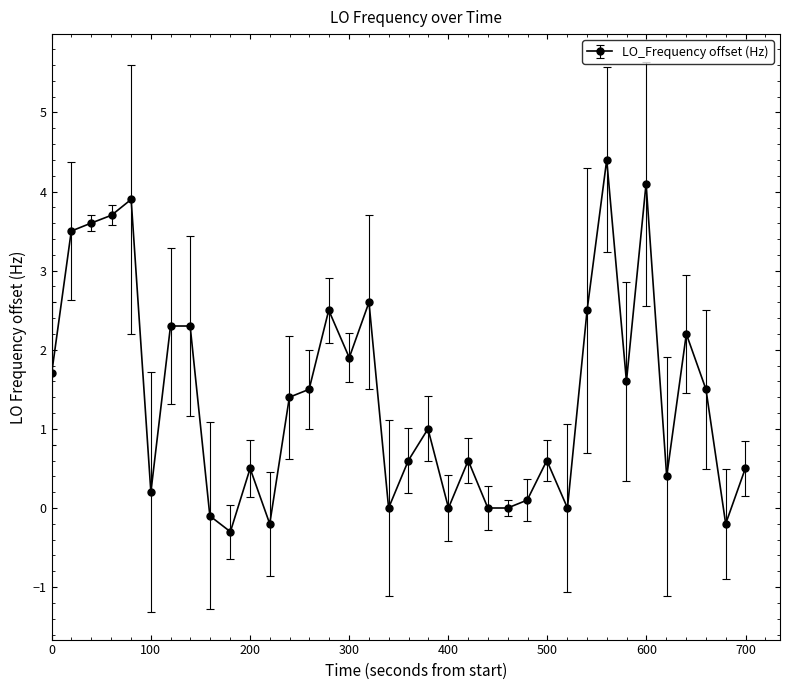

What is the value of the 26th point from the left?

0.6